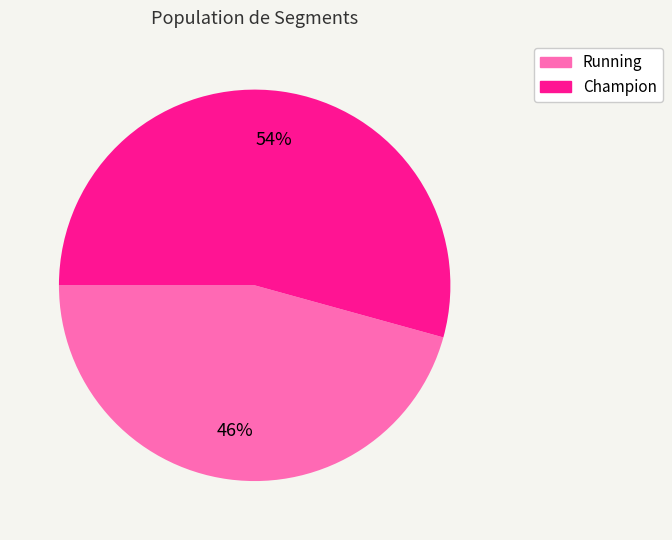

To the nearest percent, what percentage of the pie is Running?

46%